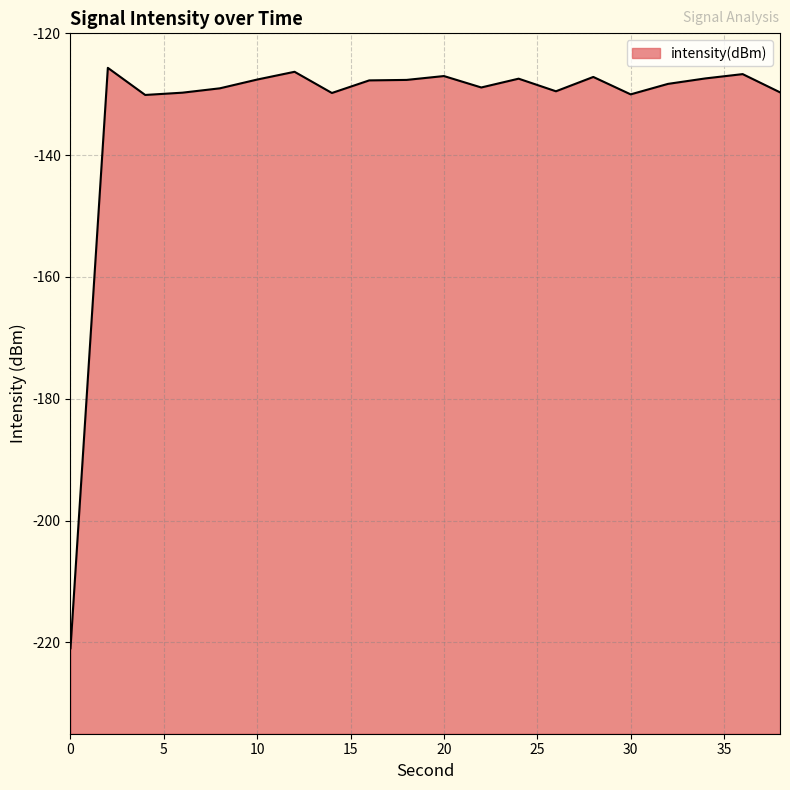

What is the average value?

-132.8